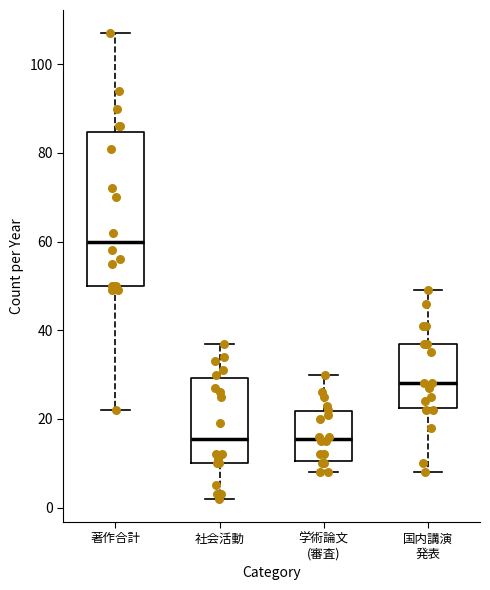

Reading left to right, read every box against the y-axis: the position of its median line, the range the box covers, and the ends of its whiskers. The values are not printed on the chart, so give them approximately, as read against the axis.

著作合計: median 60, box 50 to 84, whiskers 22 to 108
社会活動: median 16, box 10 to 30, whiskers 2 to 38
学術論文 (審査): median 16, box 10 to 22, whiskers 8 to 30
国内講演 発表: median 28, box 22 to 38, whiskers 8 to 50